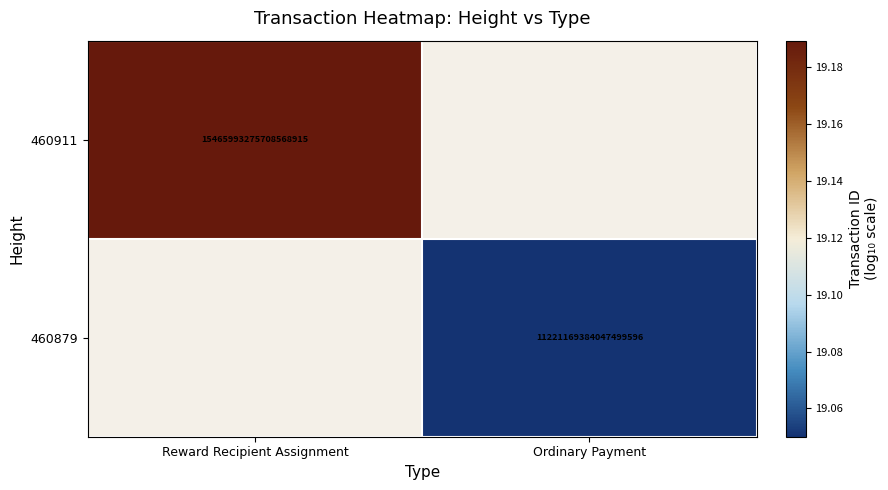

Rank the series at Reward Recipient Assignment from highest to lowest value.

460911, 460879